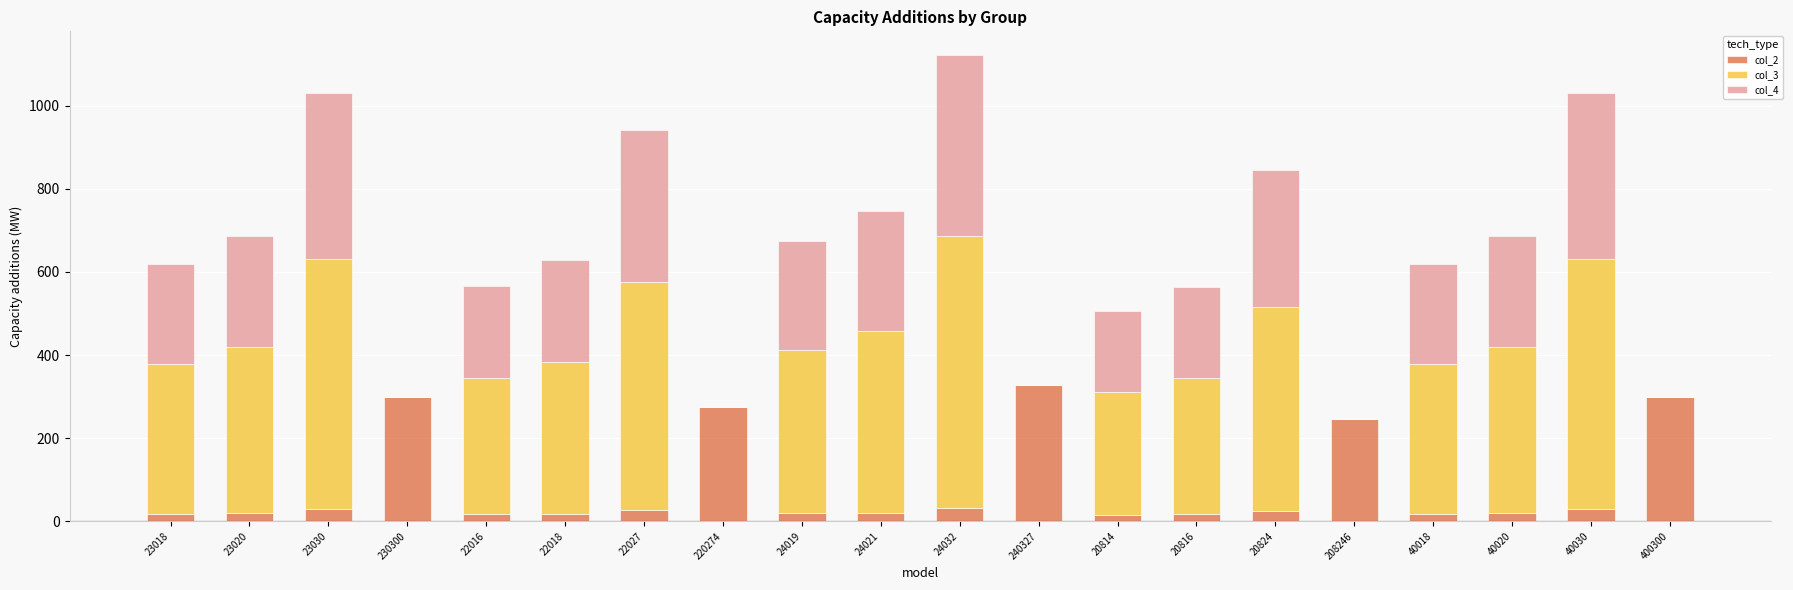

What is the sum of all col_2 values?

1774.9